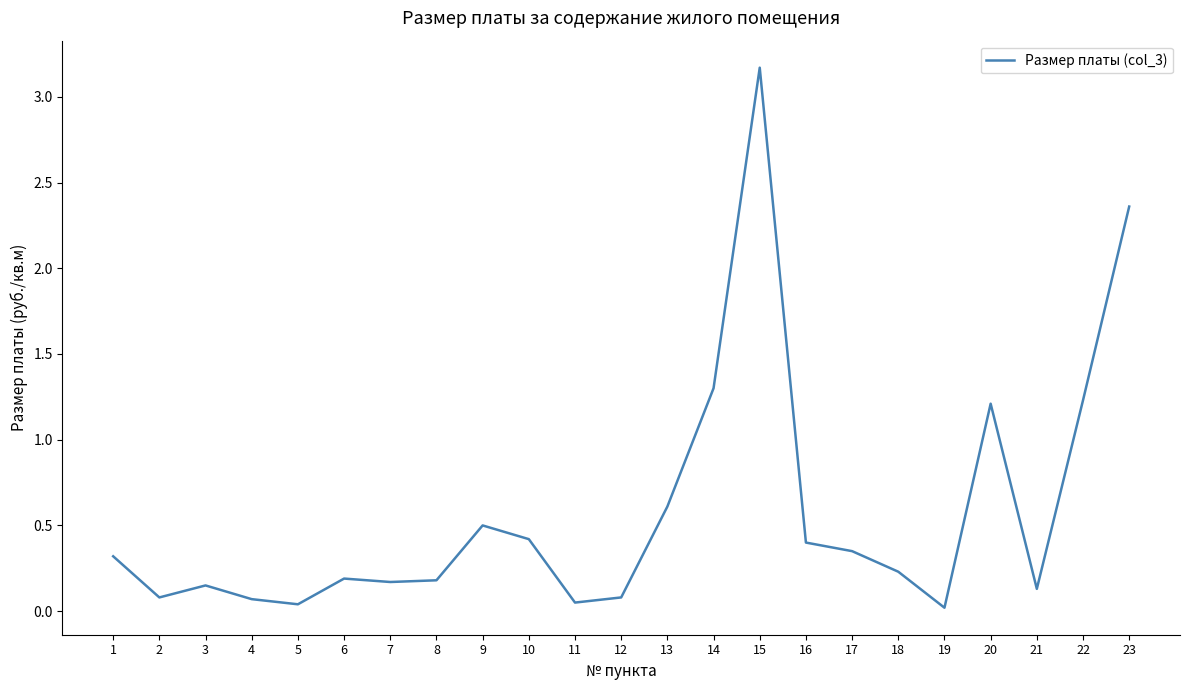

Which has a higher value, 23 or 3?

23